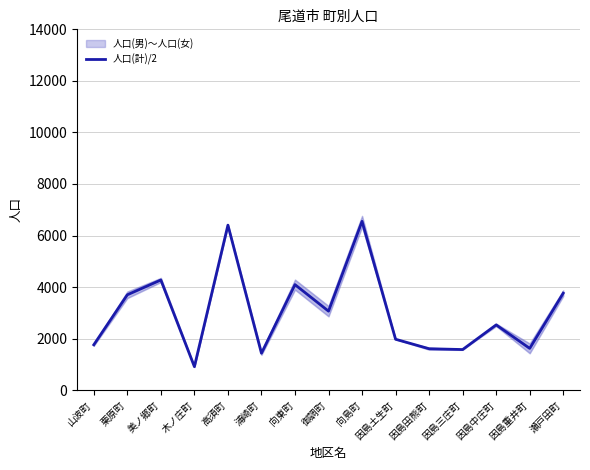

What value does the data have at 高須町?

6403.0